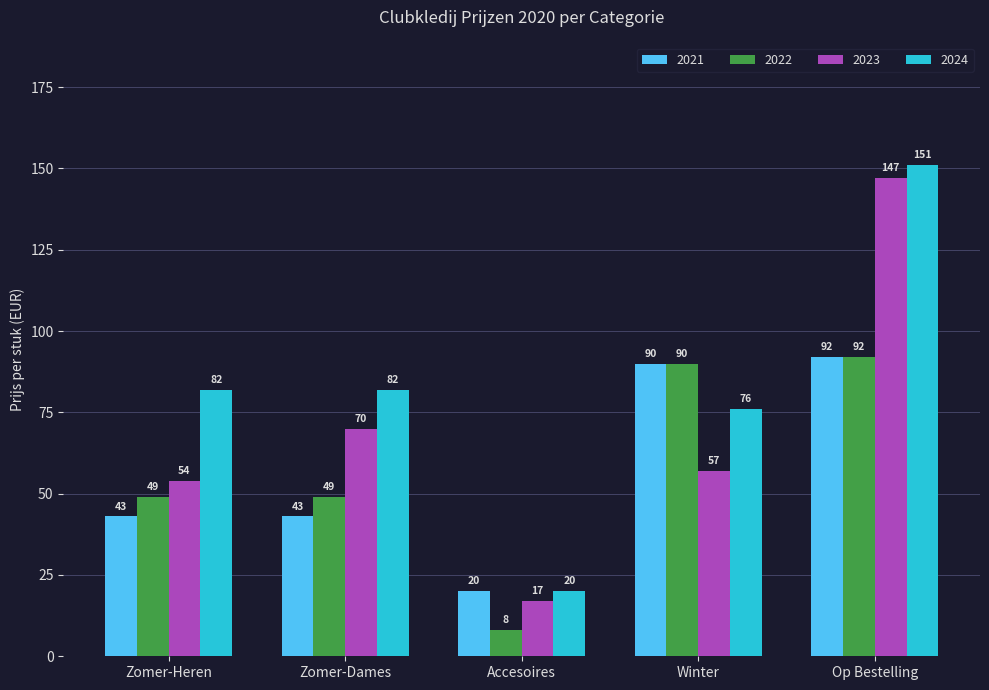

What is the sum of the 2022 values at Op Bestelling and Zomer-Dames?

141